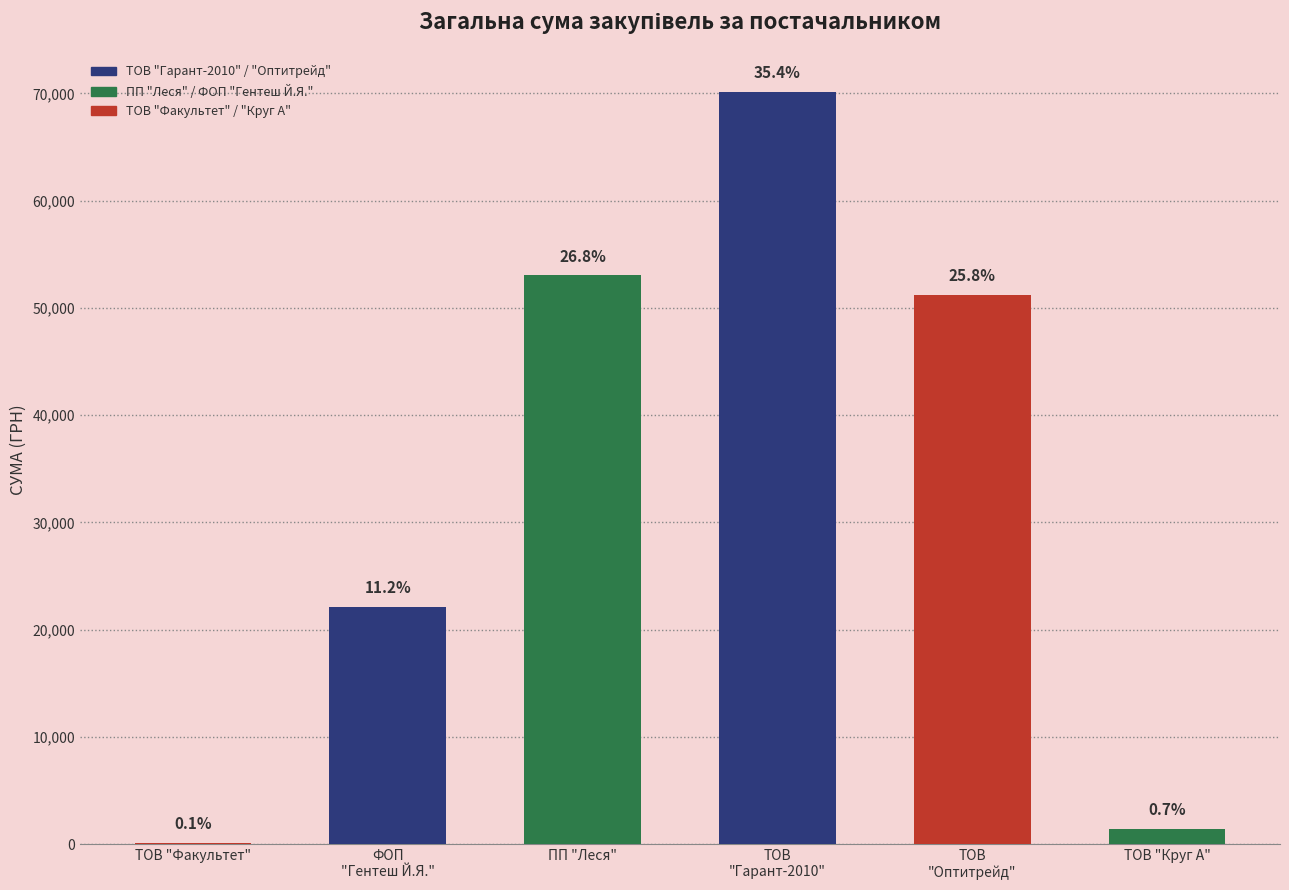

What is the maximum value shown in the chart?

70149.9